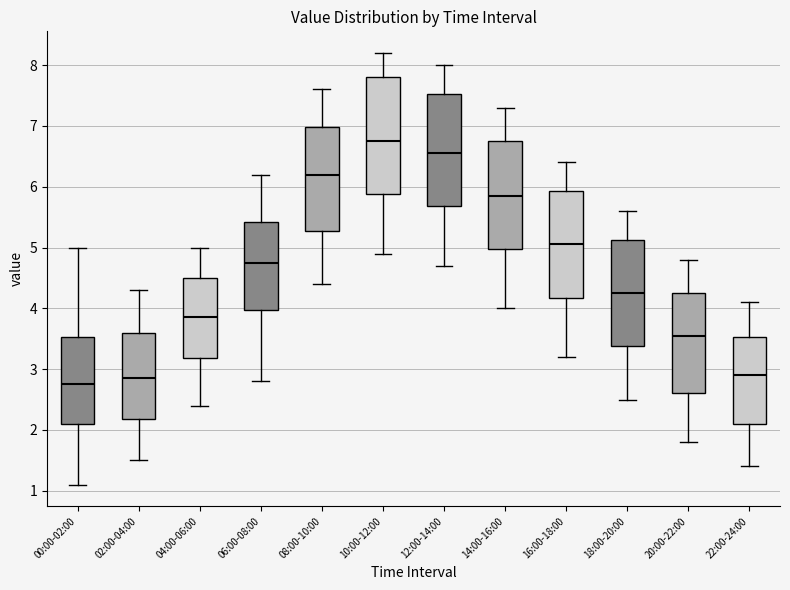

Reading left to right, read every box against the y-axis: the position of its median line, the range the box covers, and the ends of its whiskers. The values are not printed on the chart, so give them approximately, as read against the axis.

00:00-02:00: median 2.8, box 2.1 to 3.5, whiskers 1.1 to 5.0
02:00-04:00: median 2.9, box 2.2 to 3.6, whiskers 1.5 to 4.3
04:00-06:00: median 3.9, box 3.2 to 4.5, whiskers 2.4 to 5.0
06:00-08:00: median 4.8, box 4.0 to 5.4, whiskers 2.8 to 6.2
08:00-10:00: median 6.2, box 5.3 to 7.0, whiskers 4.4 to 7.6
10:00-12:00: median 6.8, box 5.9 to 7.8, whiskers 4.9 to 8.2
12:00-14:00: median 6.6, box 5.7 to 7.5, whiskers 4.7 to 8.0
14:00-16:00: median 5.9, box 5.0 to 6.8, whiskers 4.0 to 7.3
16:00-18:00: median 5.1, box 4.2 to 5.9, whiskers 3.2 to 6.4
18:00-20:00: median 4.3, box 3.4 to 5.1, whiskers 2.5 to 5.6
20:00-22:00: median 3.6, box 2.6 to 4.3, whiskers 1.8 to 4.8
22:00-24:00: median 2.9, box 2.1 to 3.5, whiskers 1.4 to 4.1